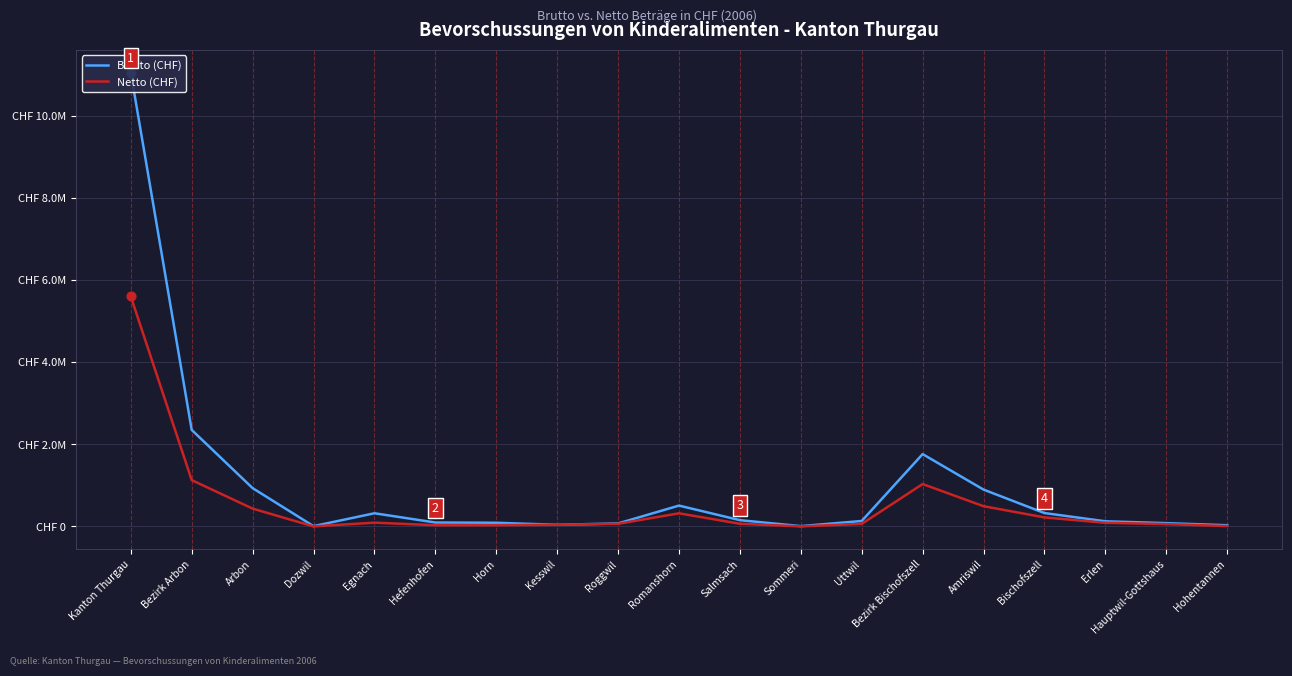

What are all the series names shown in the legend?

Brutto (CHF), Netto (CHF)